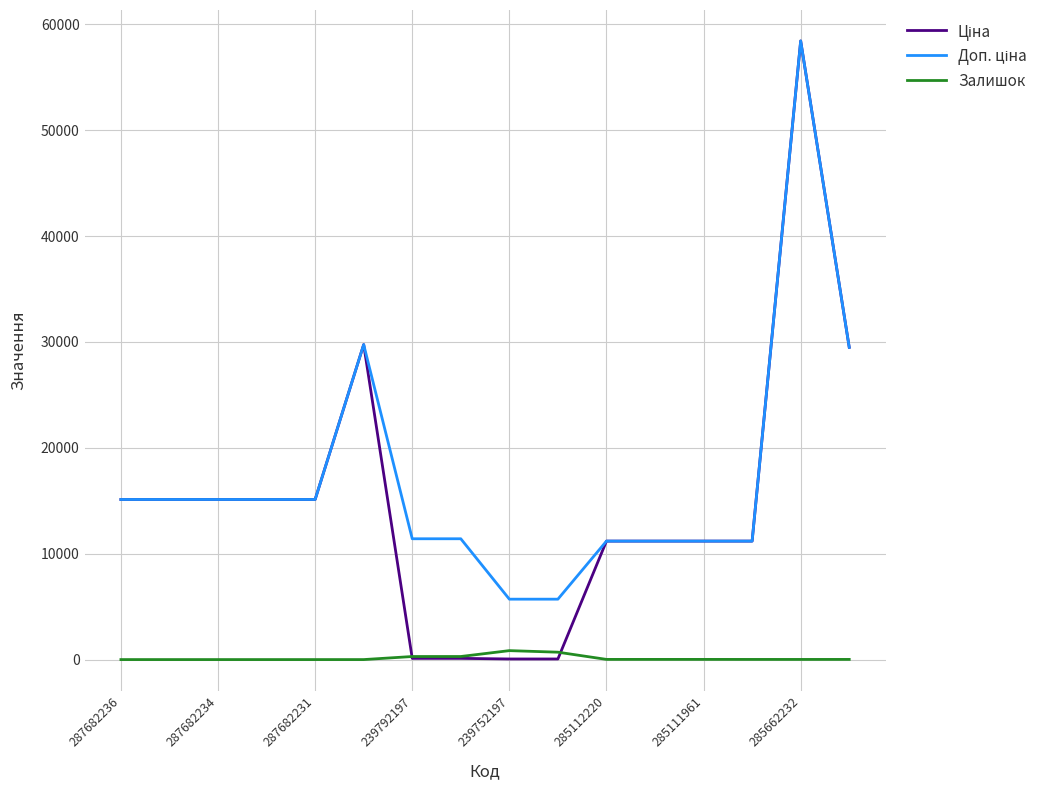

What is the greatest value displayed?

58426.5